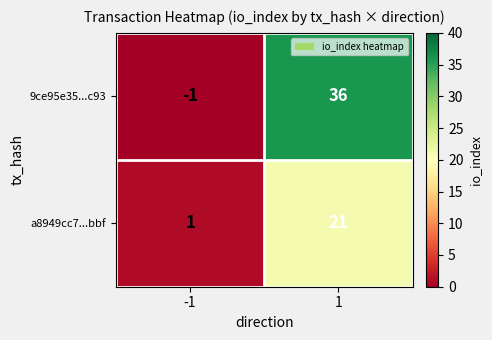

The a8949cc7...bbf series shows 1 at -1. True or false?

True